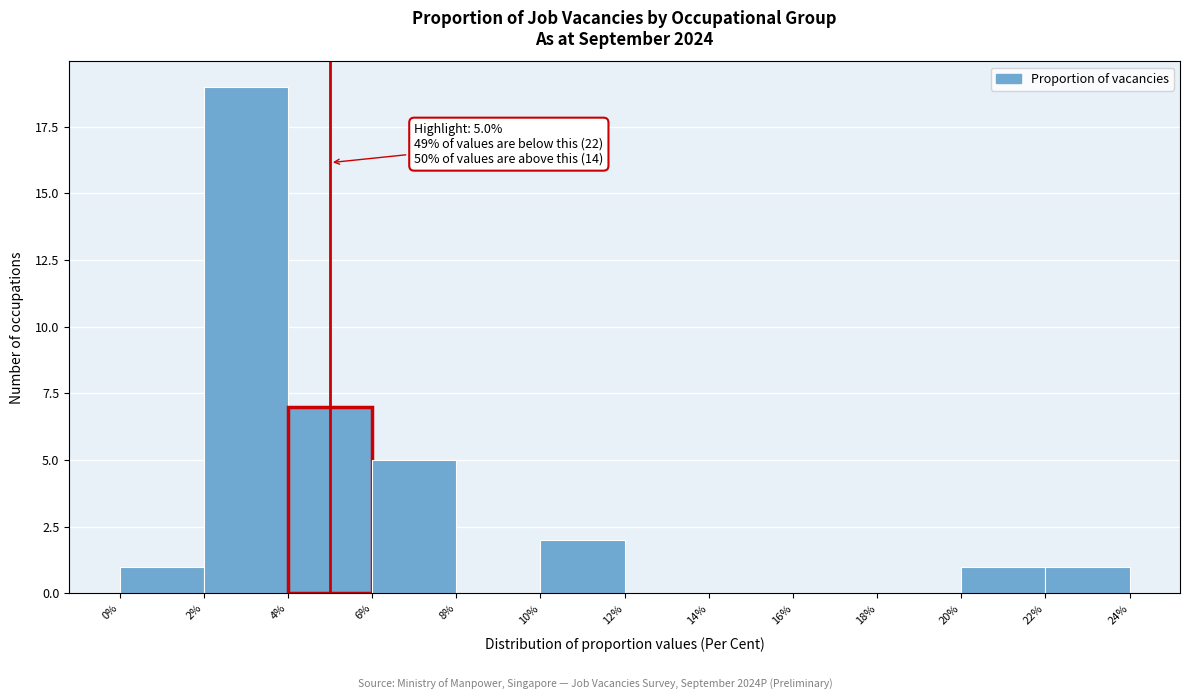

Over which range of the x-axis is the bar tallest?

2% to 4%